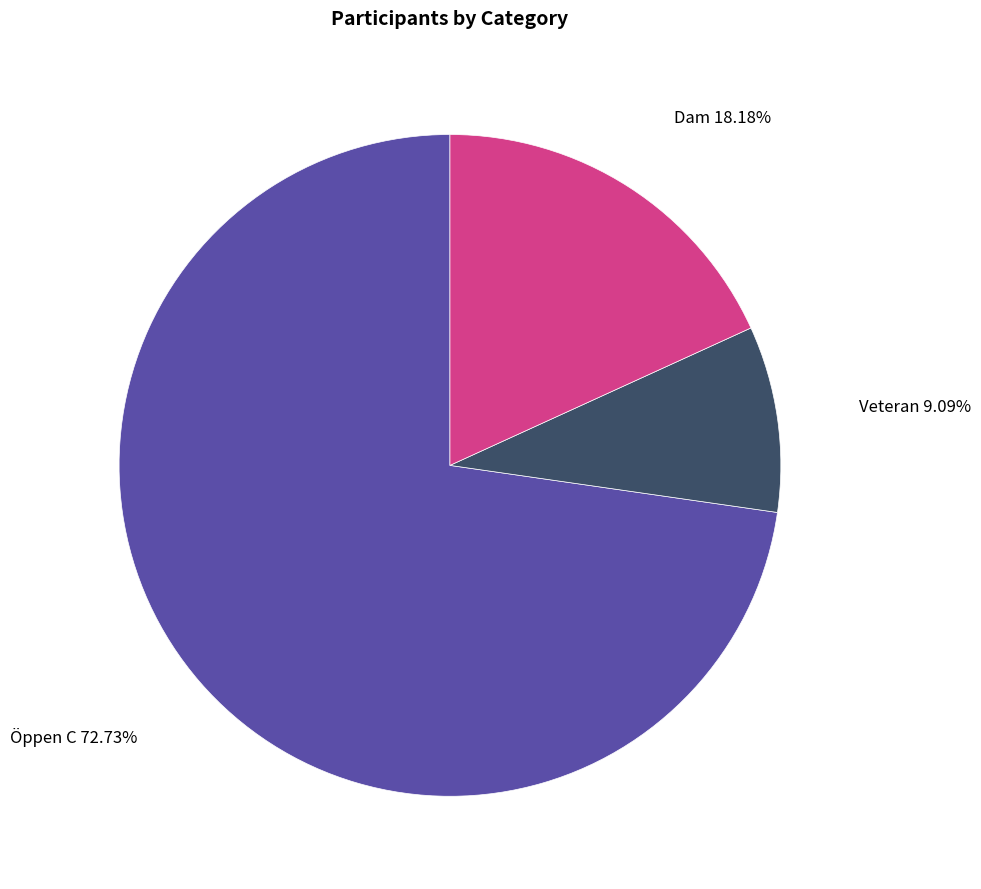

Does any single category account for the majority?

Yes